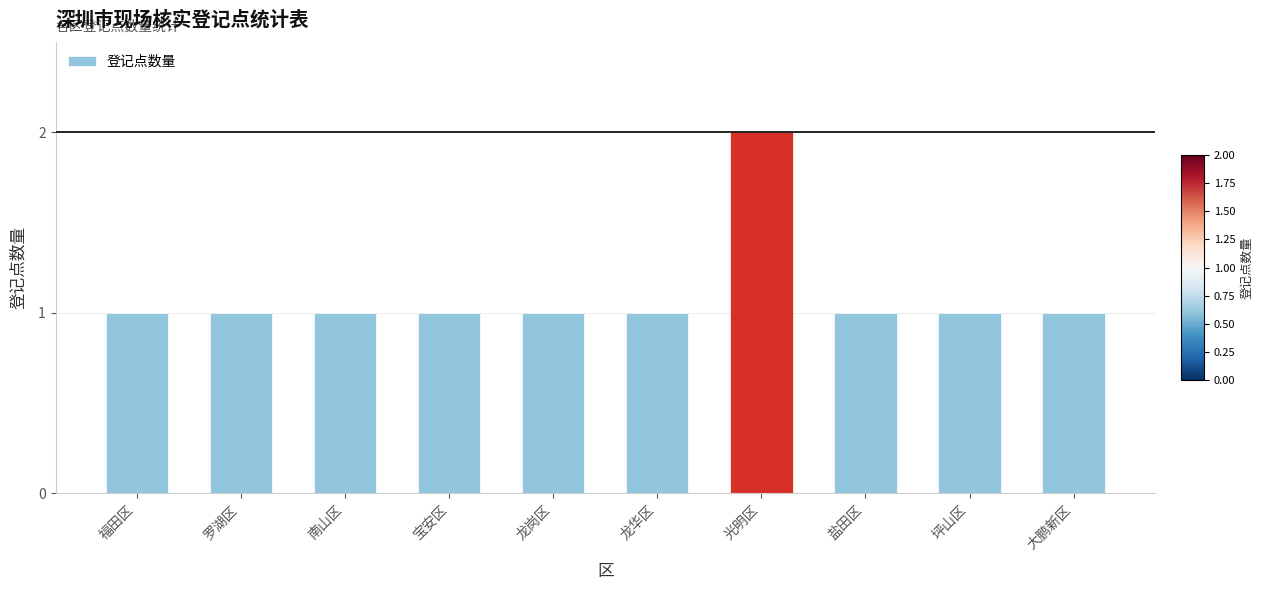

The chart shows a value of 1 at 大鹏新区. True or false?

True